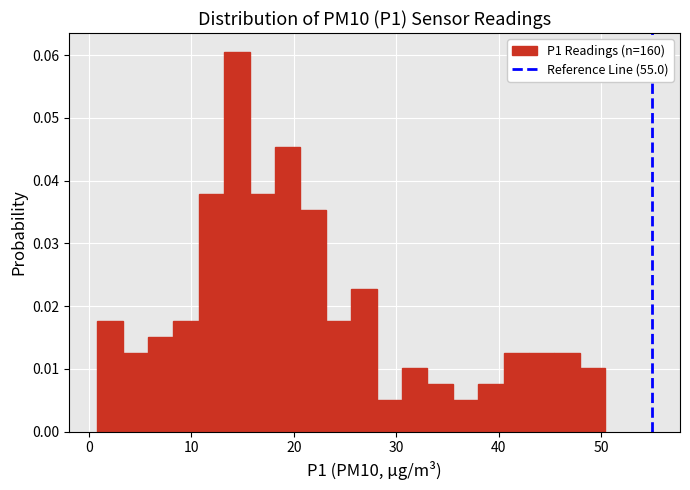

Read against the x-axis, roughly where is the centre of the tallest bar?

14